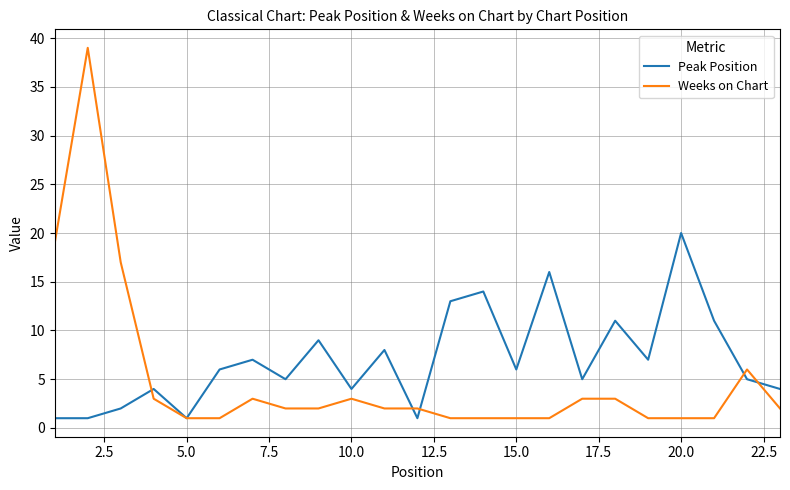

After their last crossing, which series has the higher values: Peak Position or Weeks on Chart?

Peak Position